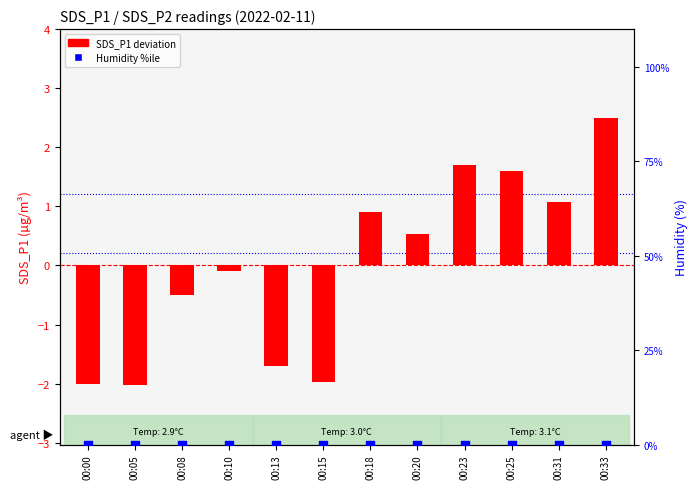

Which series has the largest total across all categories?

Humidity (percentile)